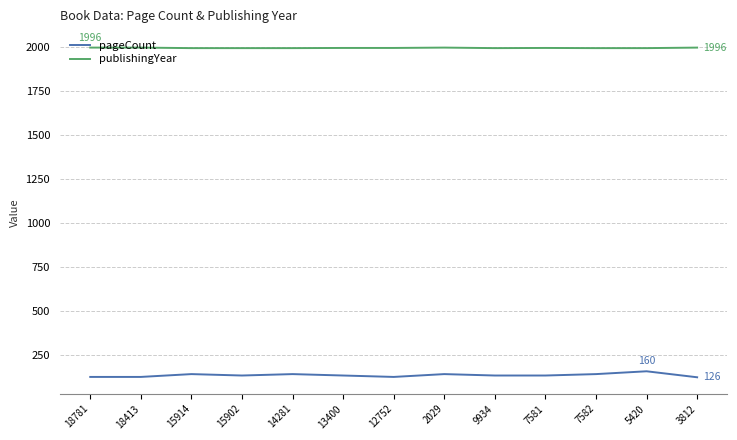

Rank the series at 15902 from highest to lowest value.

publishingYear, pageCount